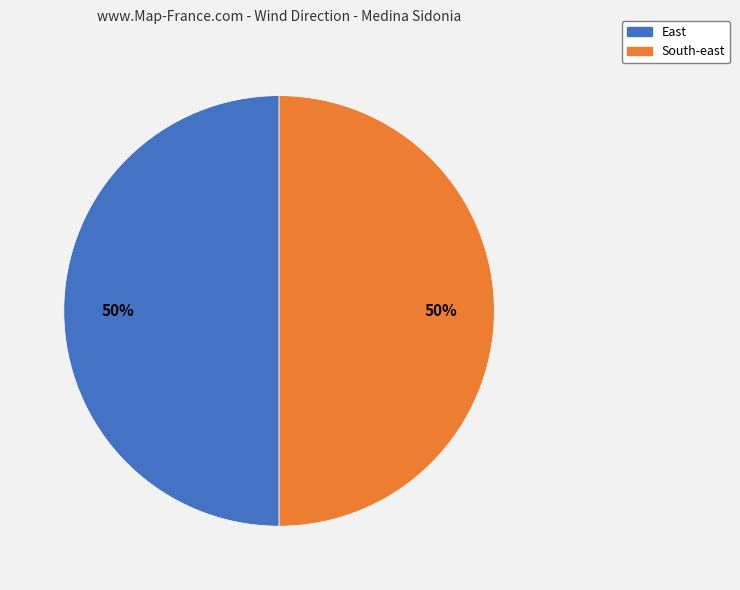

How many slices are in this pie chart?

2